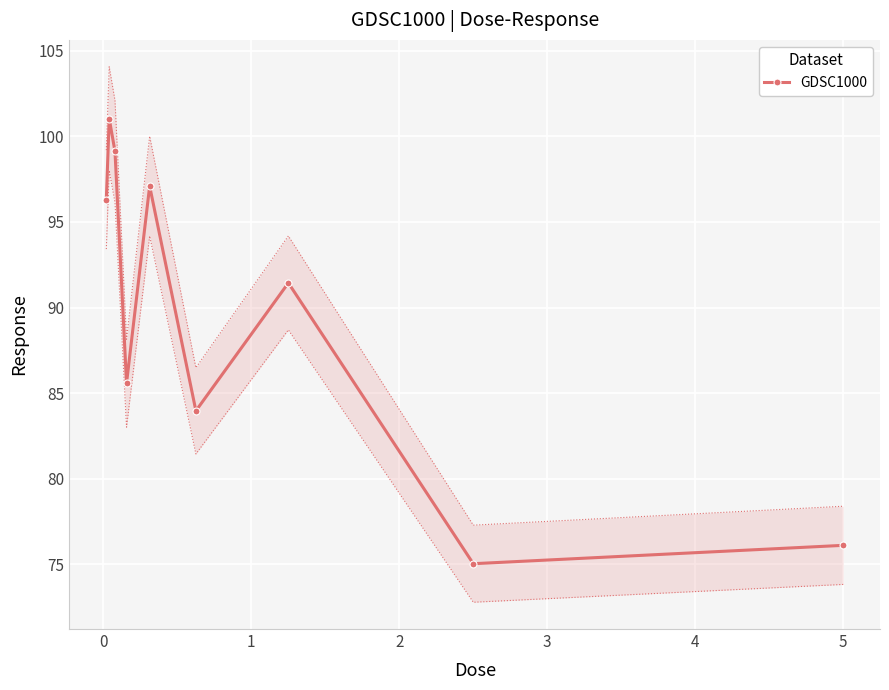

True or false: the data has more than 2 interior local peaks.

True